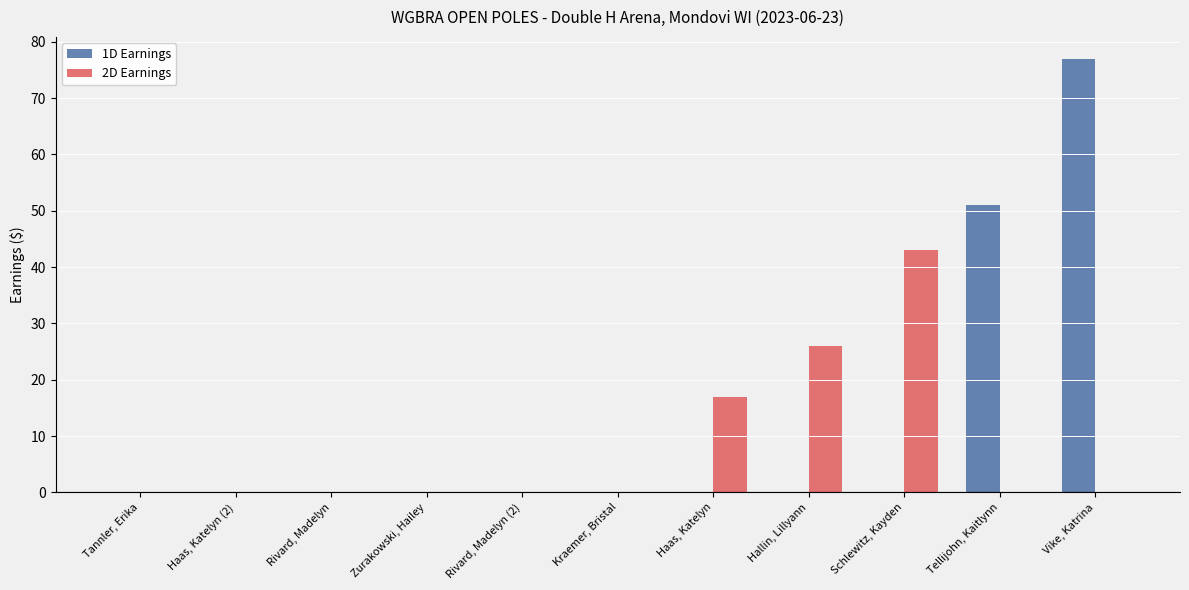

Does the chart contain stacked bars?

No